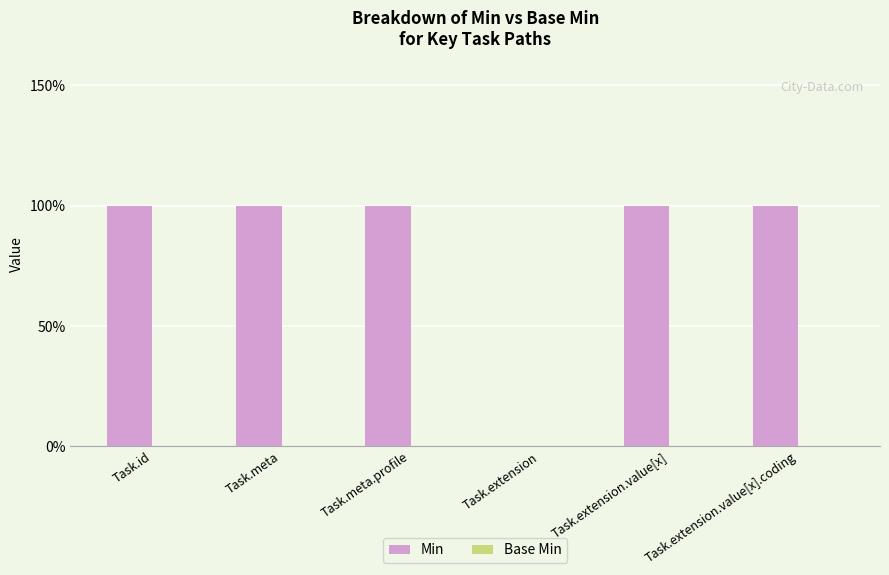

Reading left to right, extract all data points from this chart.

Min: 1	1	1	0	1	1
Base Min: 0	0	0	0	0	0